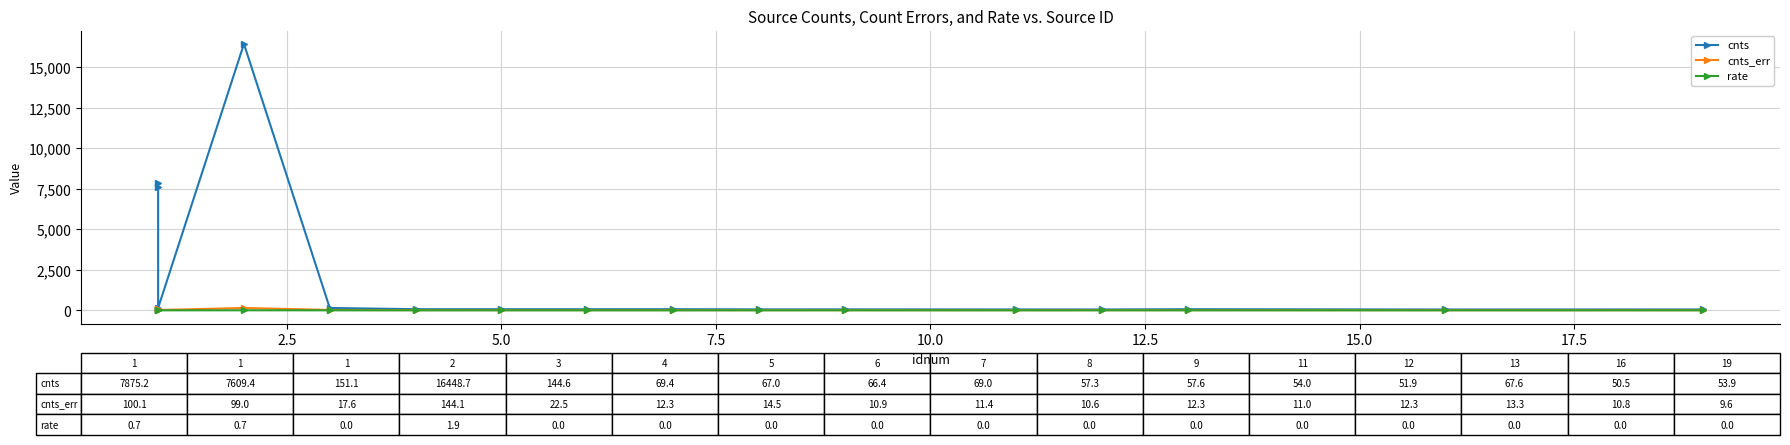

What is the difference between the maximum and minimum values in the rate series?

1.9